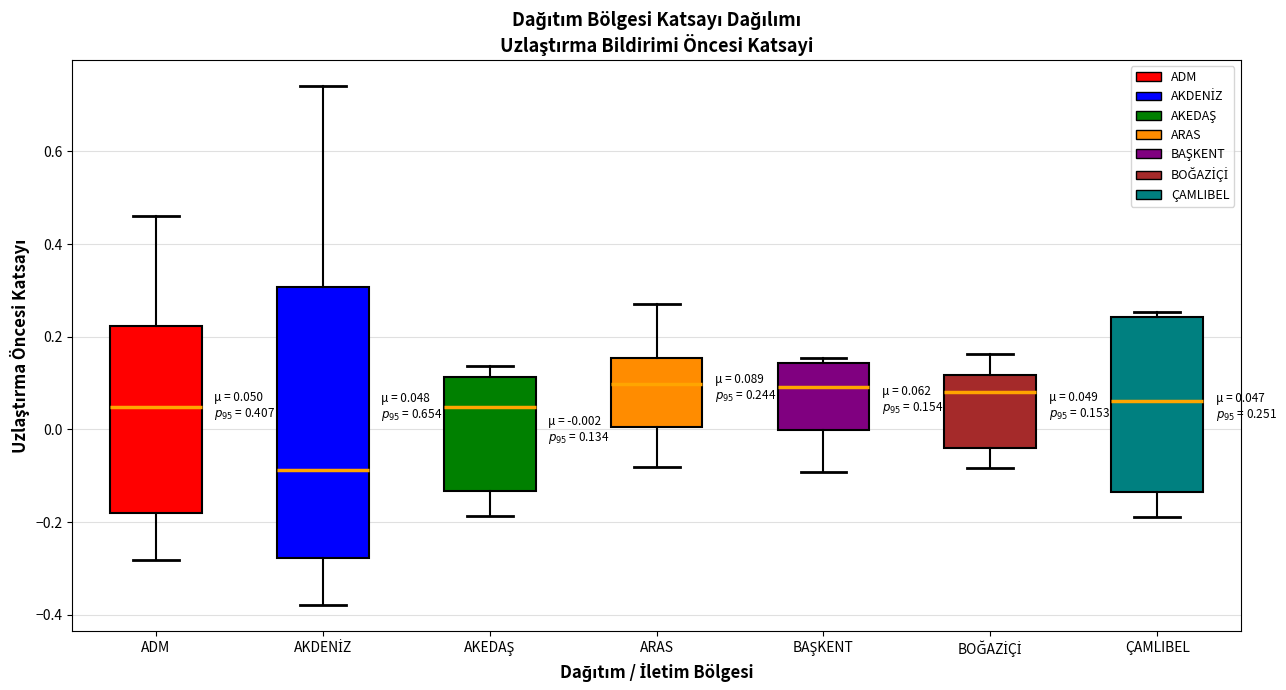

Which box's median line is the lowest?

AKDENİZ